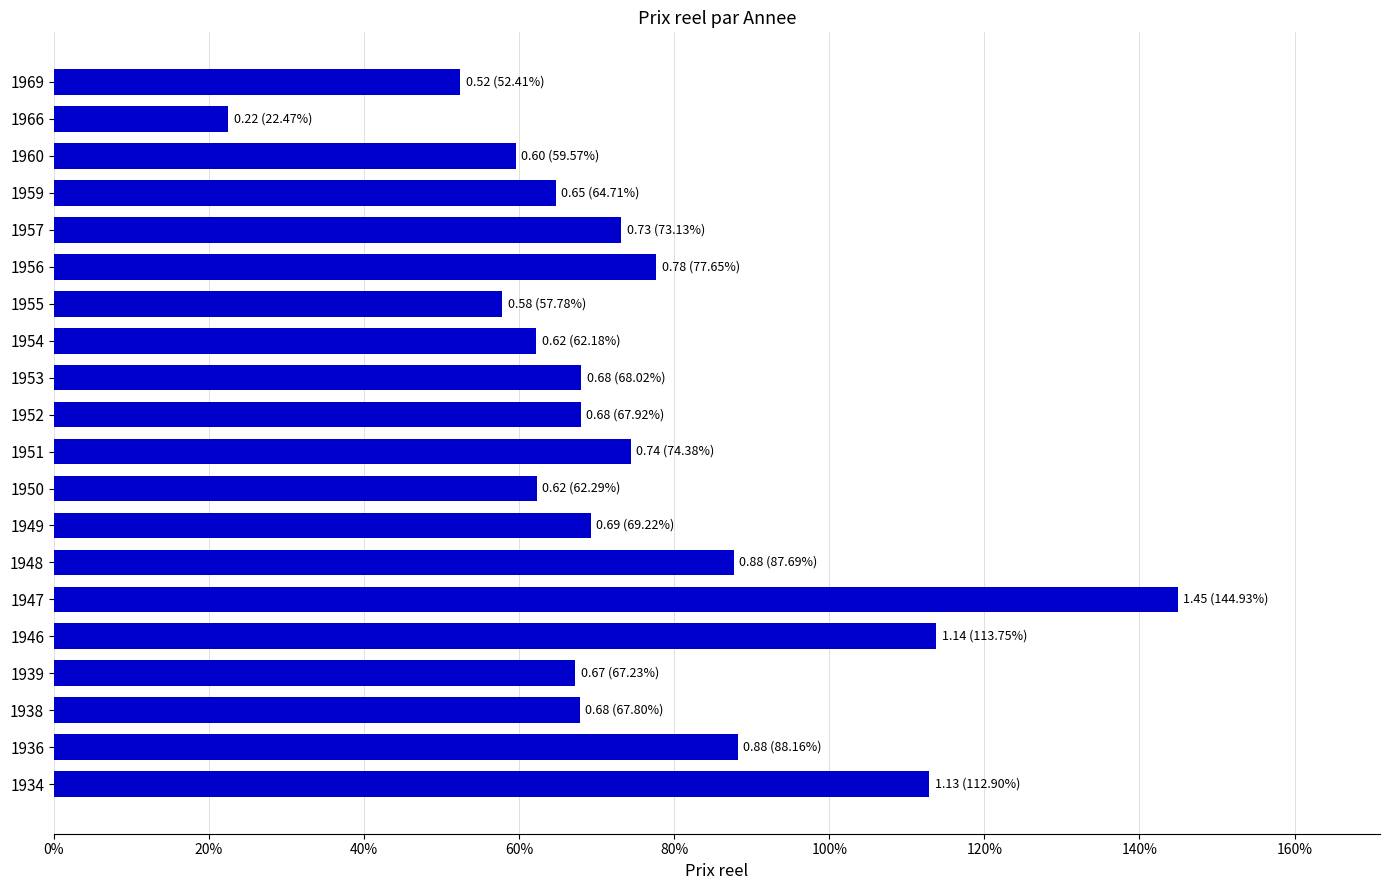

What is the average value?

0.7